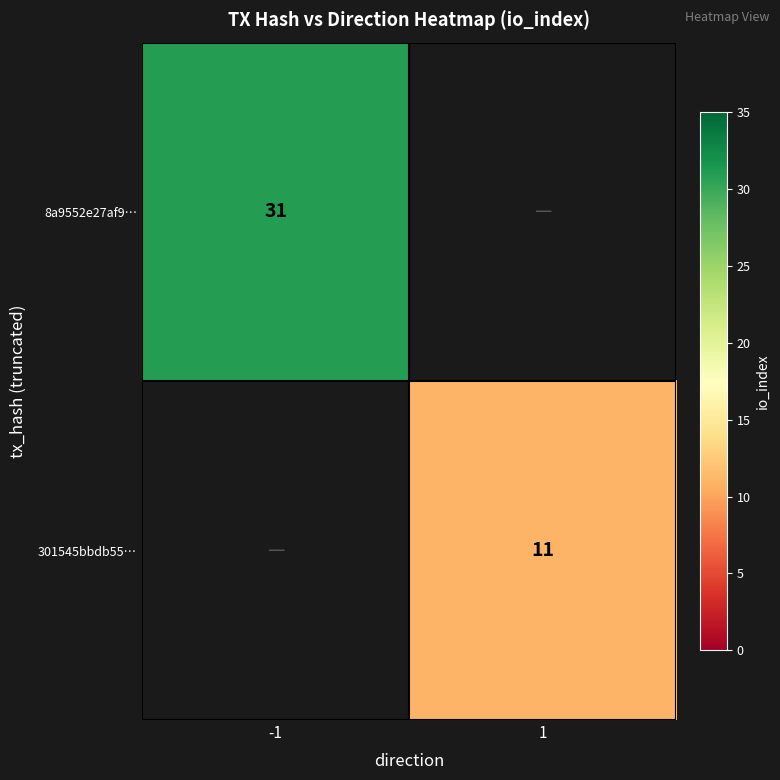

The value of 8a9552e27af9… at -1 is 54. True or false?

False